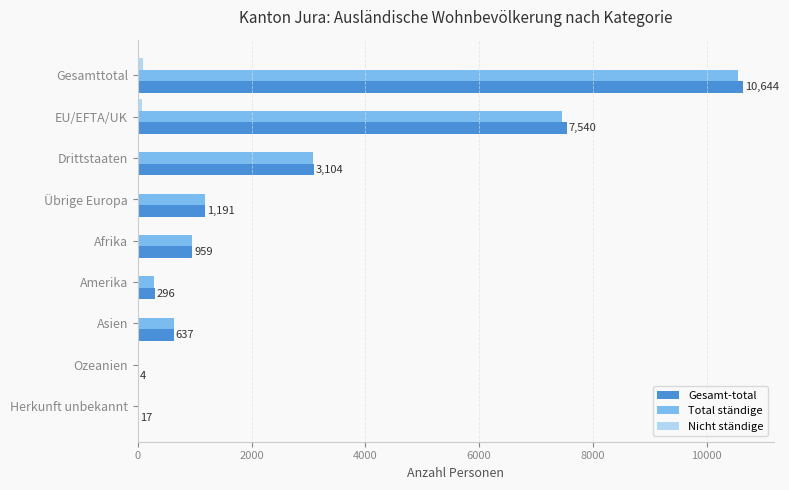

Is the value of Total ständige at Ozeanien greater than the value of Gesamt-total at Amerika?

No